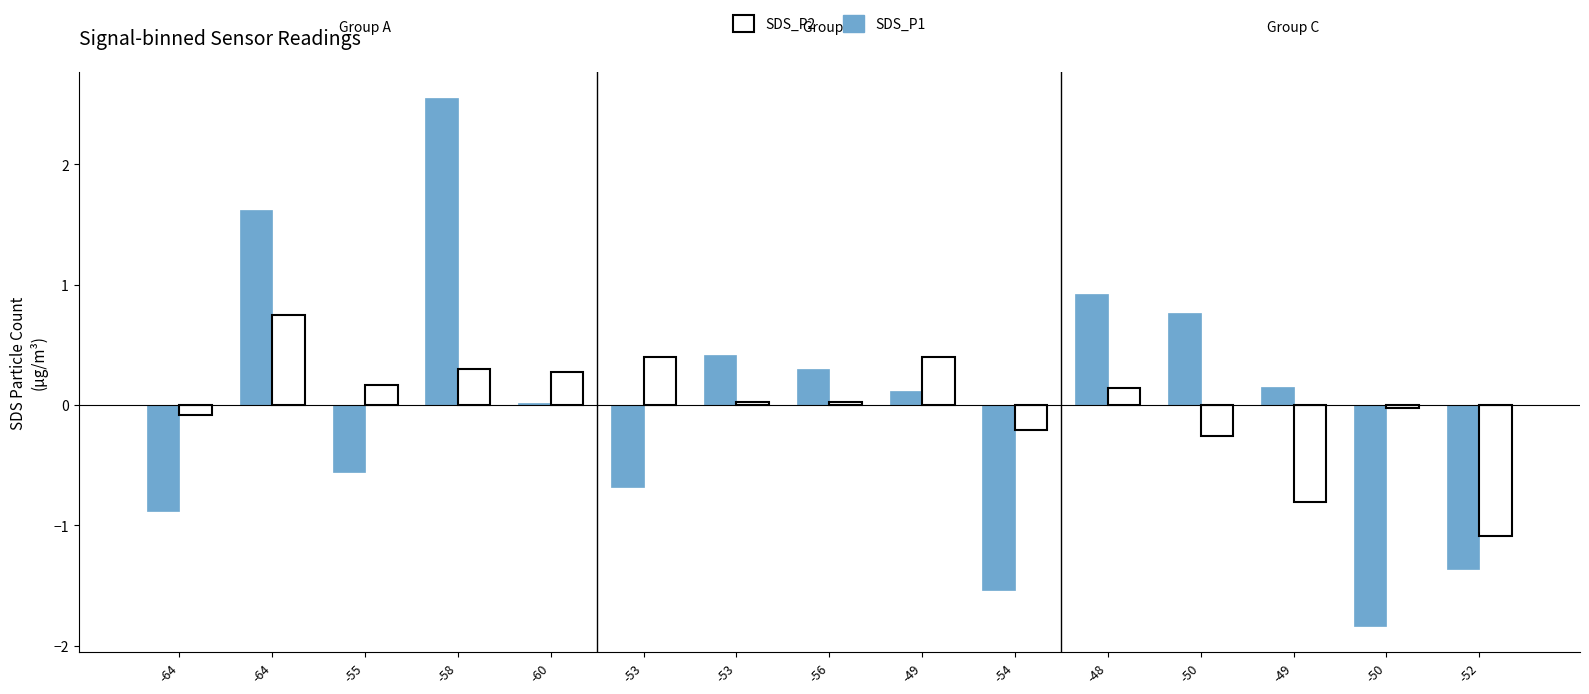

What is the maximum value shown in the chart?

2.5